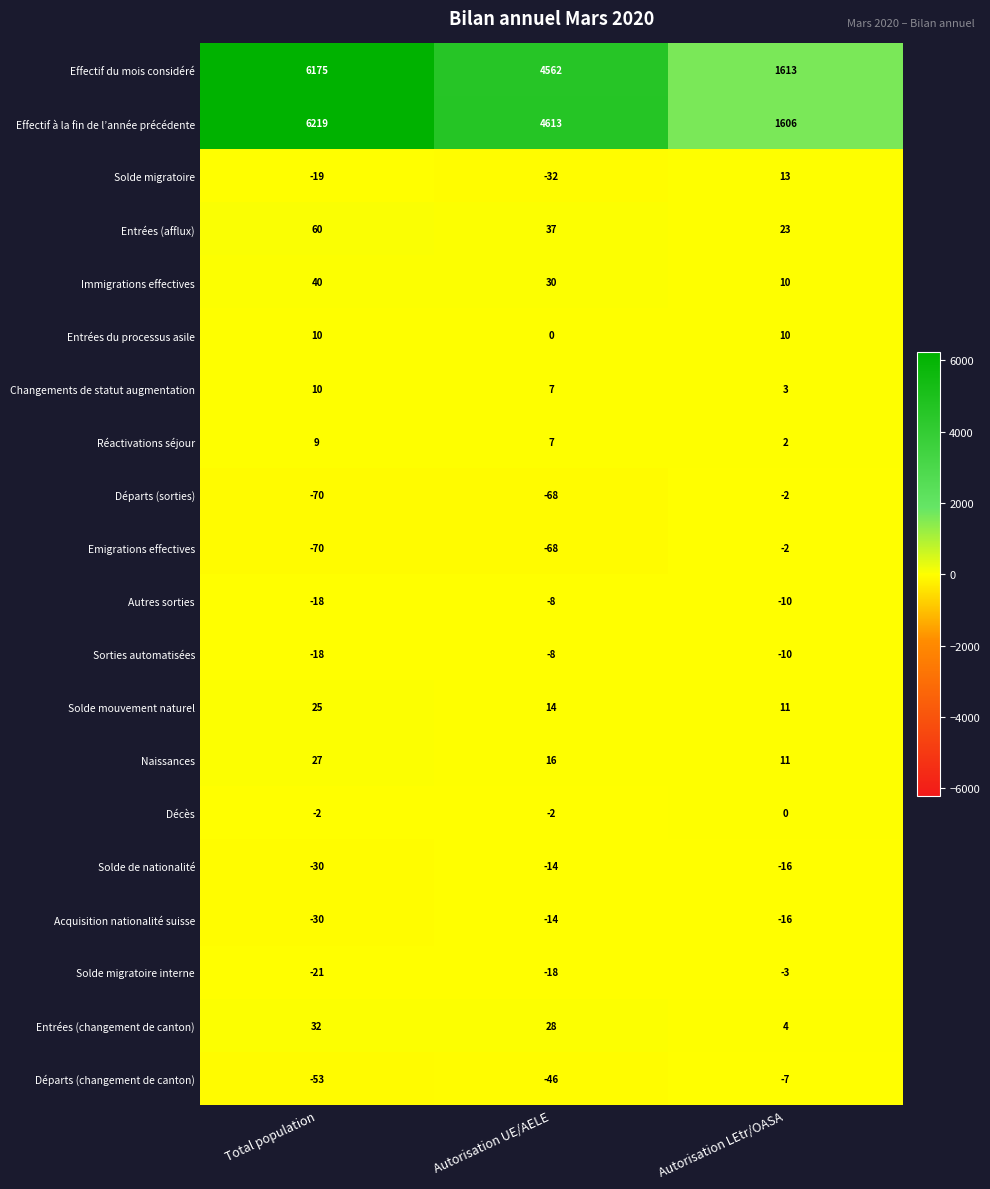

Rank the categories by Effectif du mois considéré value from highest to lowest.

Total population, Autorisation UE/AELE, Autorisation LEtr/OASA